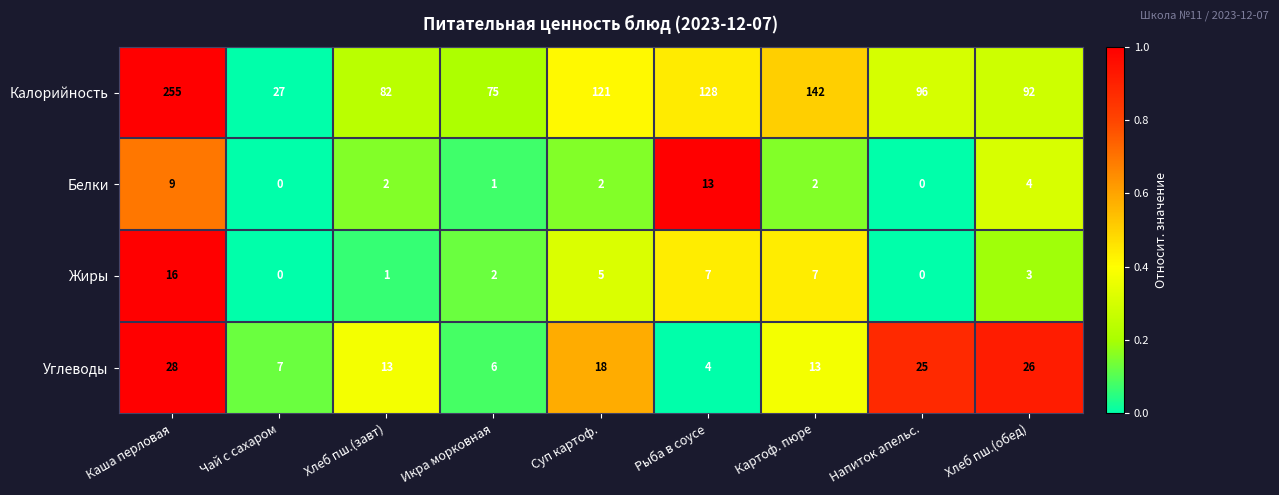

What is the sum of the Углеводы values at Чай с сахаром and Хлеб пш.(завт)?

20